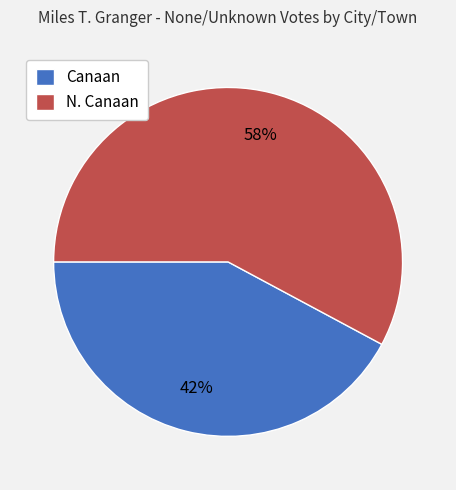

Is N. Canaan the majority of the pie?

Yes